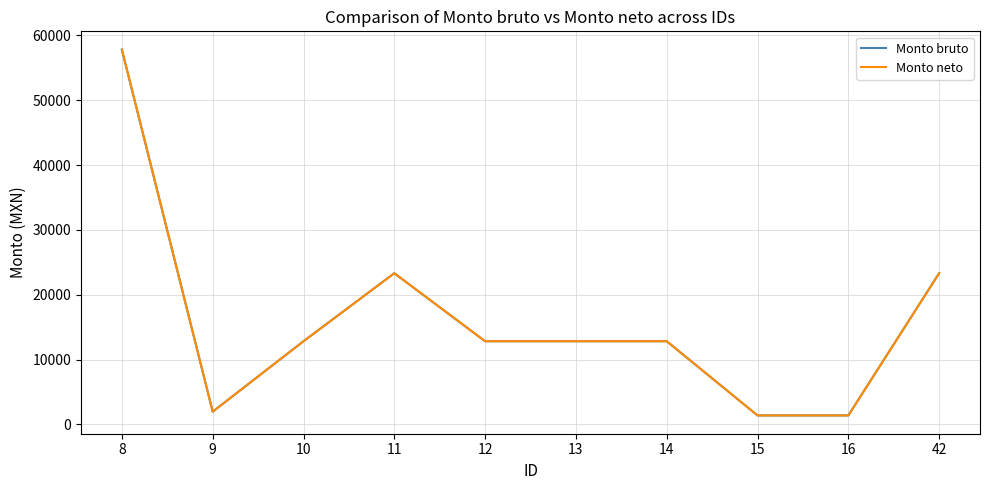

Does the chart have visible grid lines?

Yes